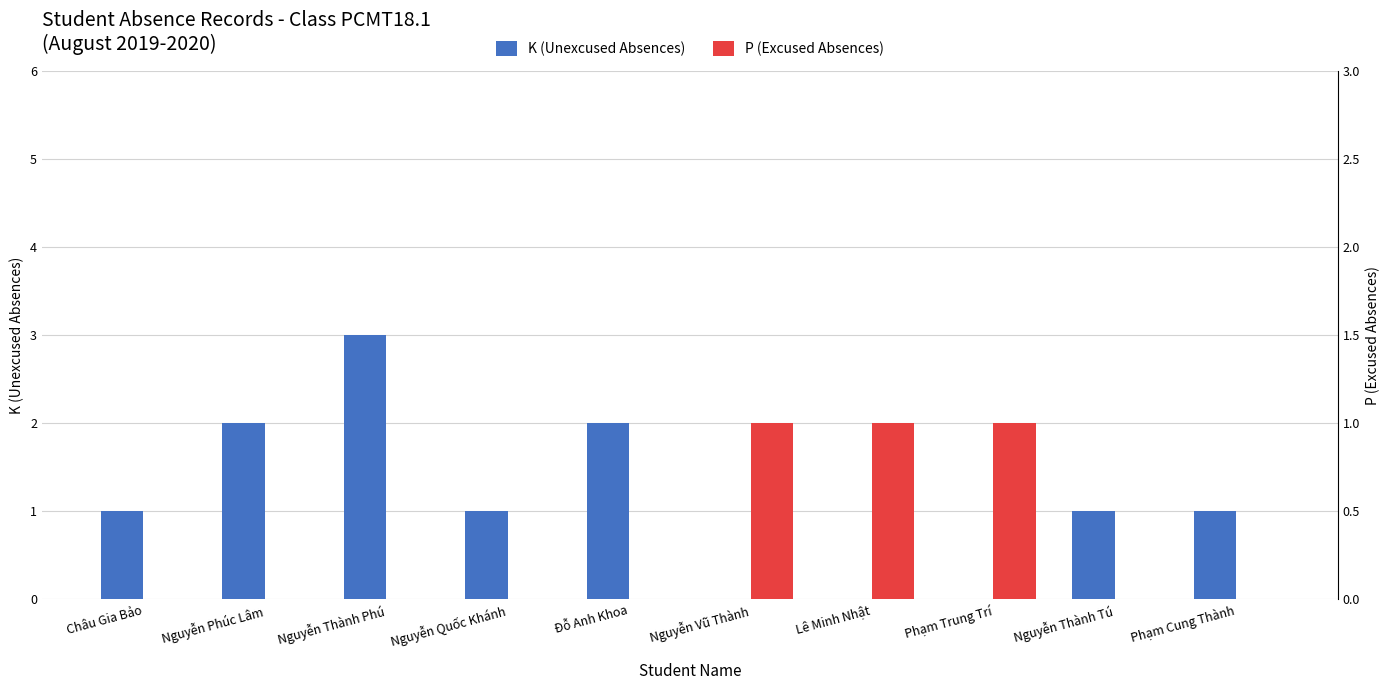

What is the sum of the K (Unexcused Absences) values at Nguyễn Thành Tú and Phạm Trung Trí?

1